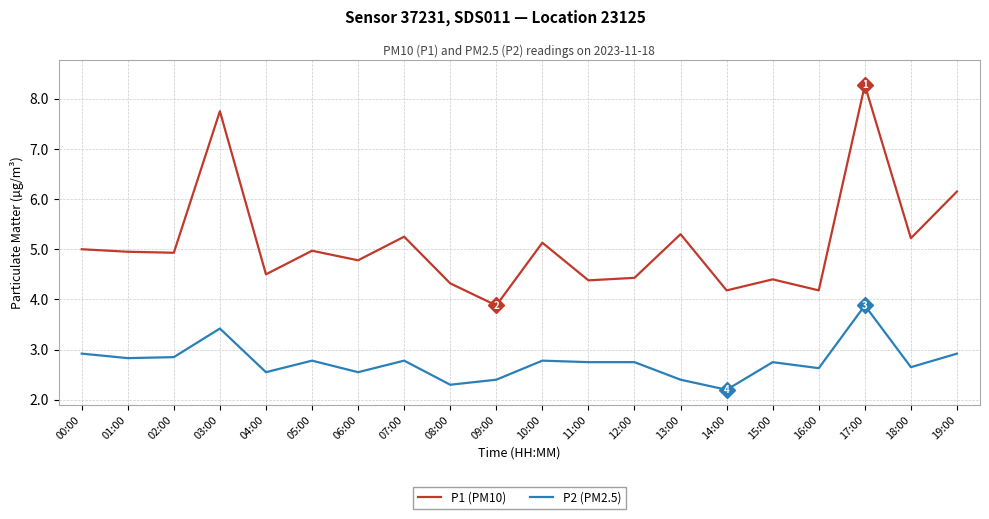

Which series has the largest total across all categories?

P1 (PM10)